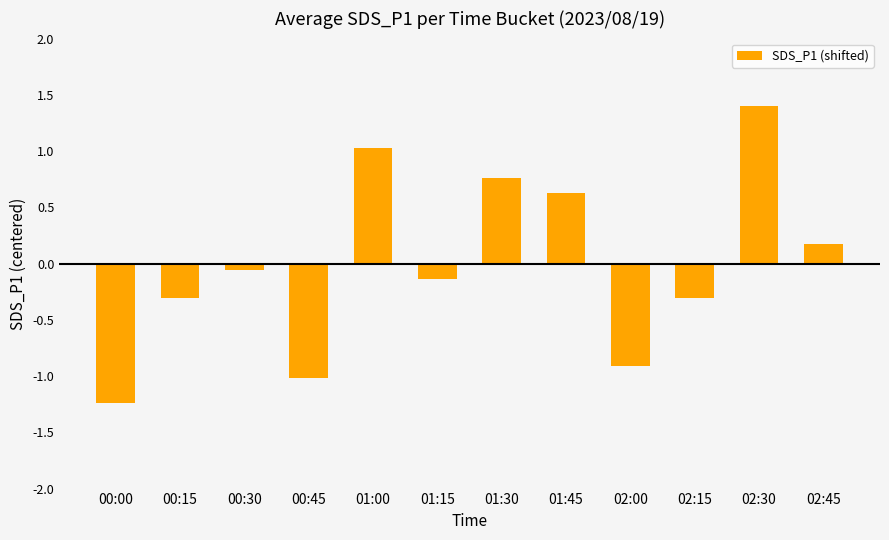

What is the difference between the values at 00:15 and 01:30?

1.1